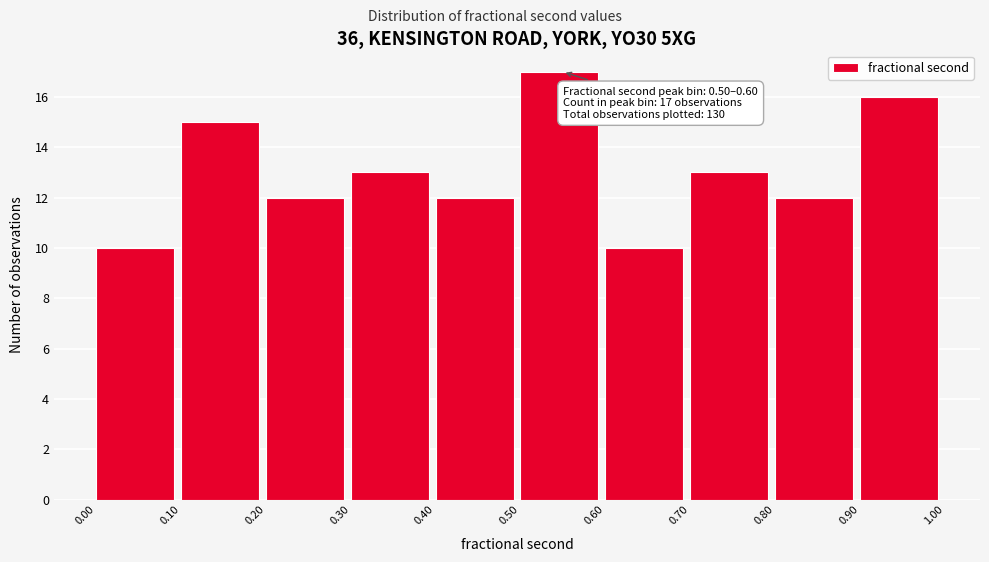

Over which range of the x-axis is the bar tallest?

0.50 to 0.60